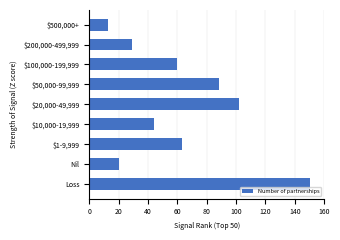

Reading bottom to top, what are all the values shown in this chart?

150.0	20.2	63.2	44.1	101.8	88.1	59.5	29.1	12.5